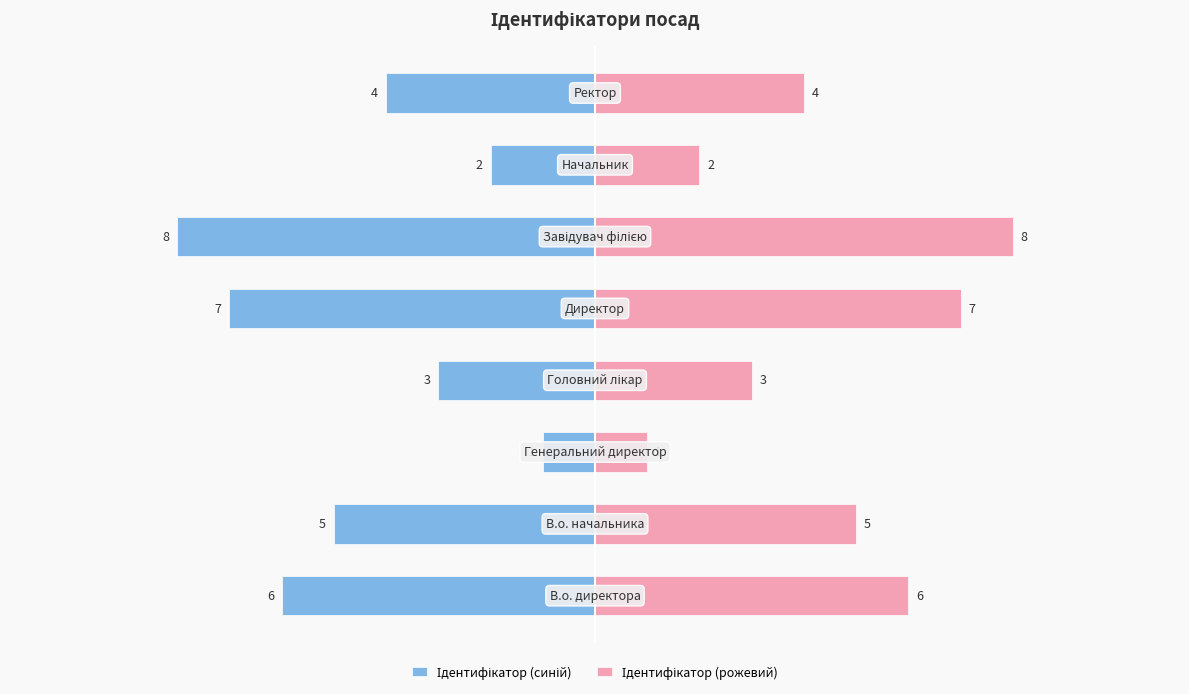

At how many categories does at least one series exceed -5?

8